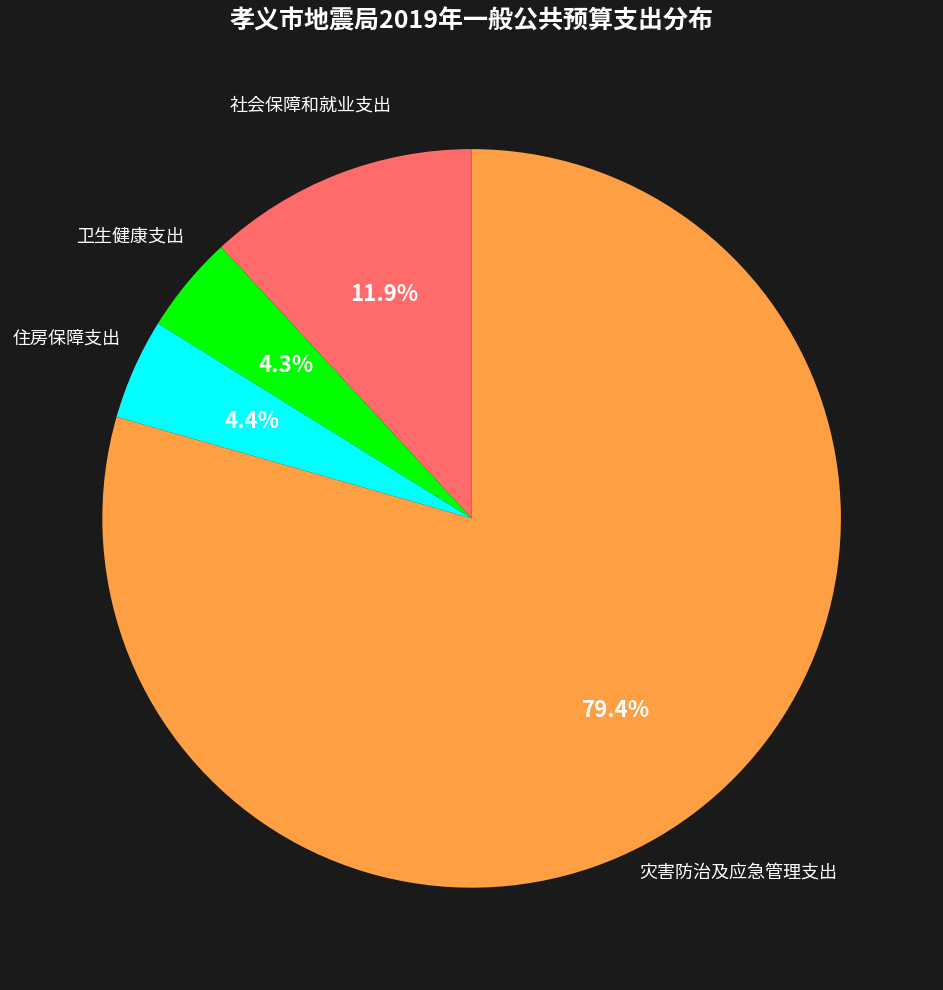

To the nearest percent, what is the average slice percentage?

25%